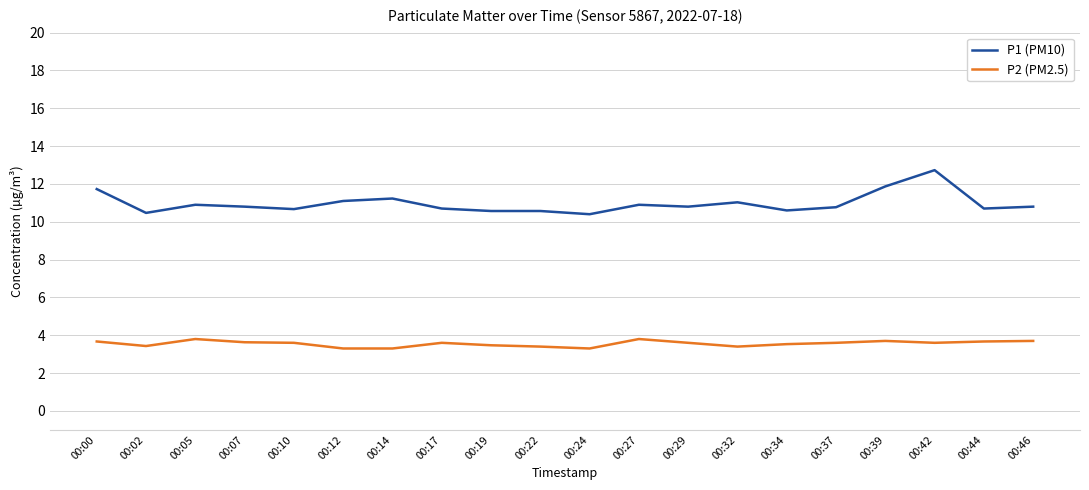

What is the total value across all series at 00:00?

15.4